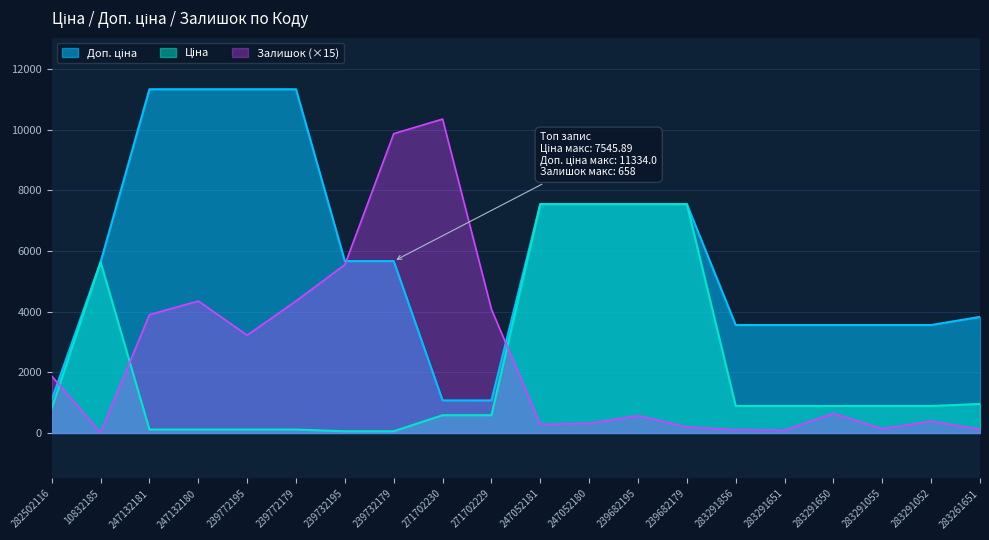

Which series has the widest spread of values?

Залишок